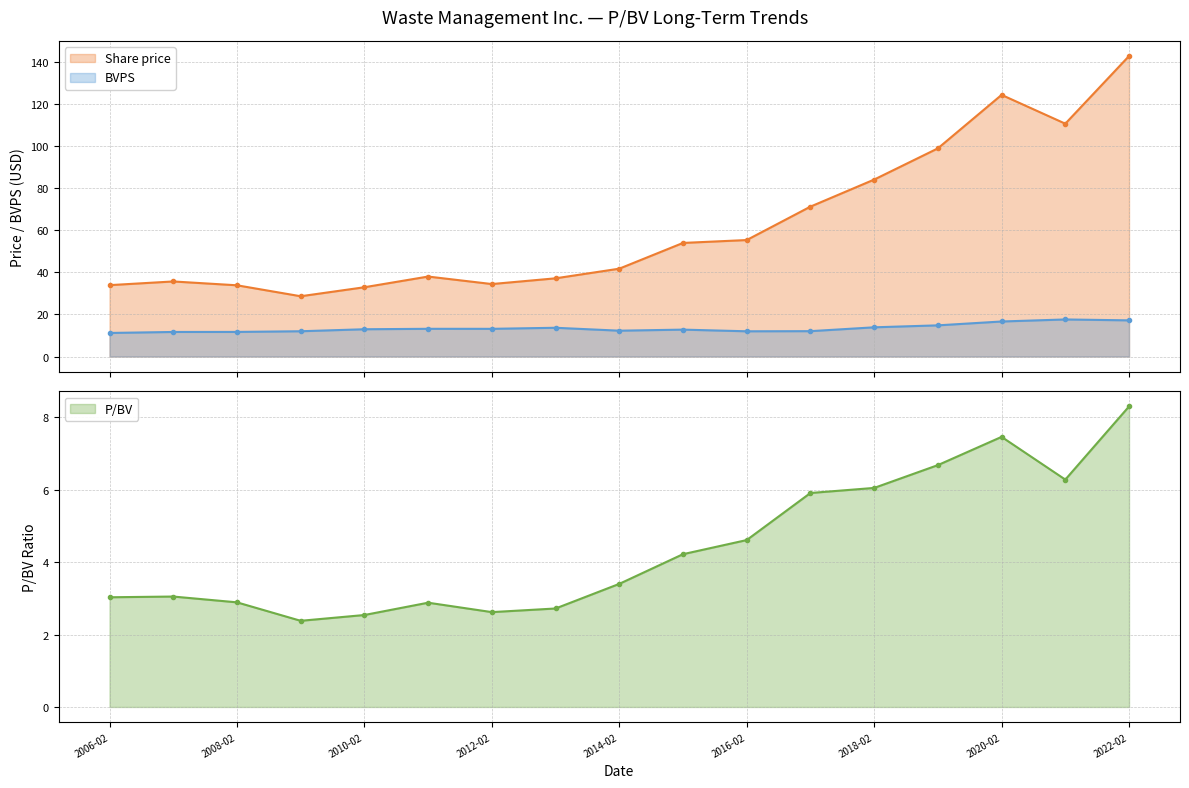

What is the difference between the maximum and minimum values in the BVPS series?

6.4